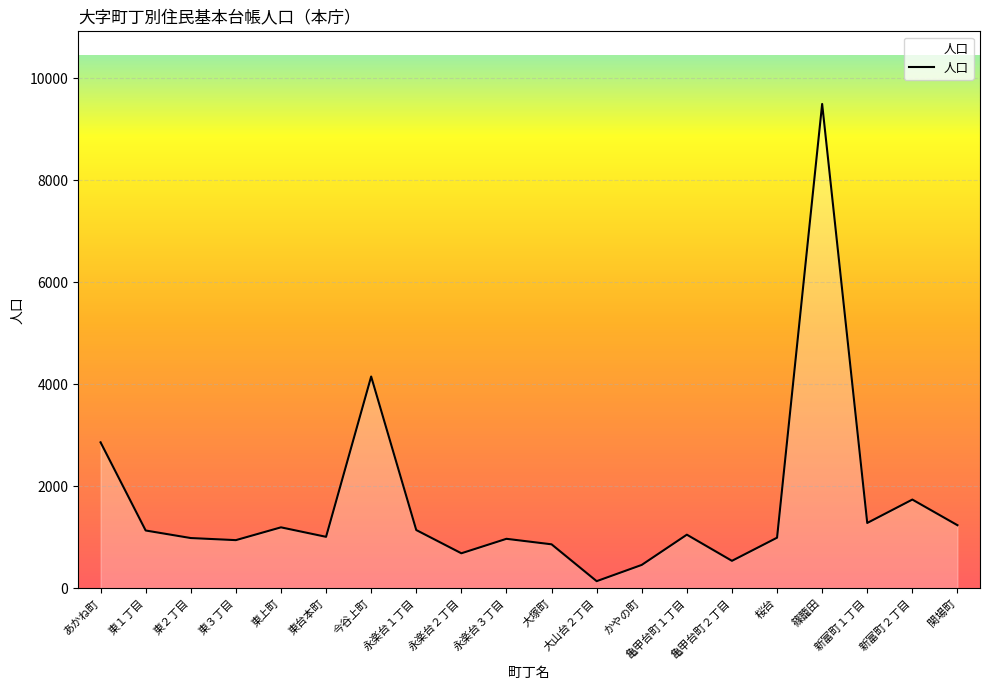

Where is the data nearest to the value 4817?

今谷上町